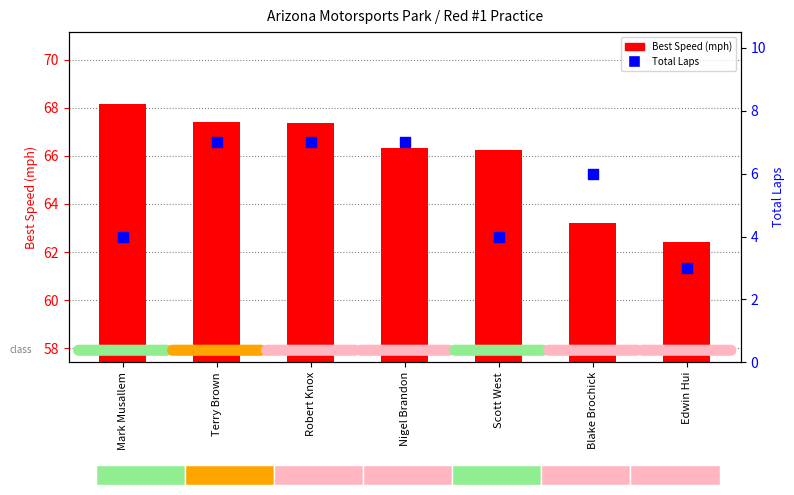

What is the total value across all series at Edwin Hui?

65.4